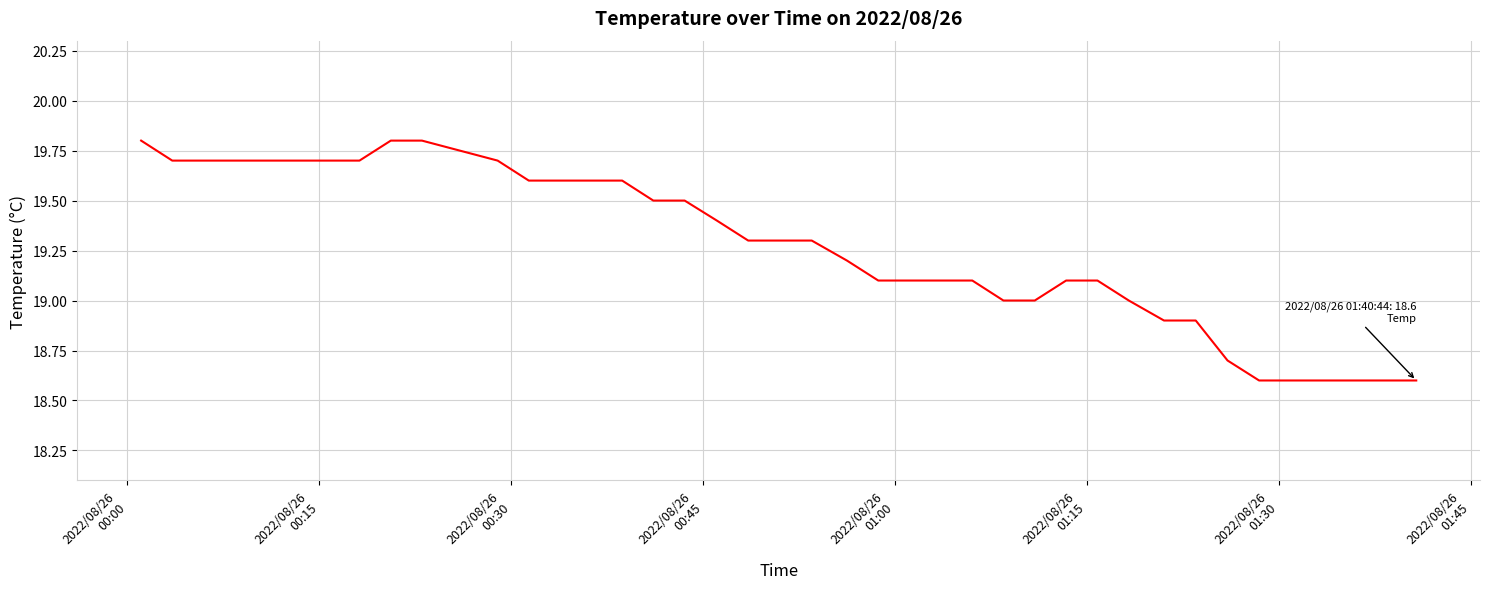

What is the maximum value shown in the chart?

19.8